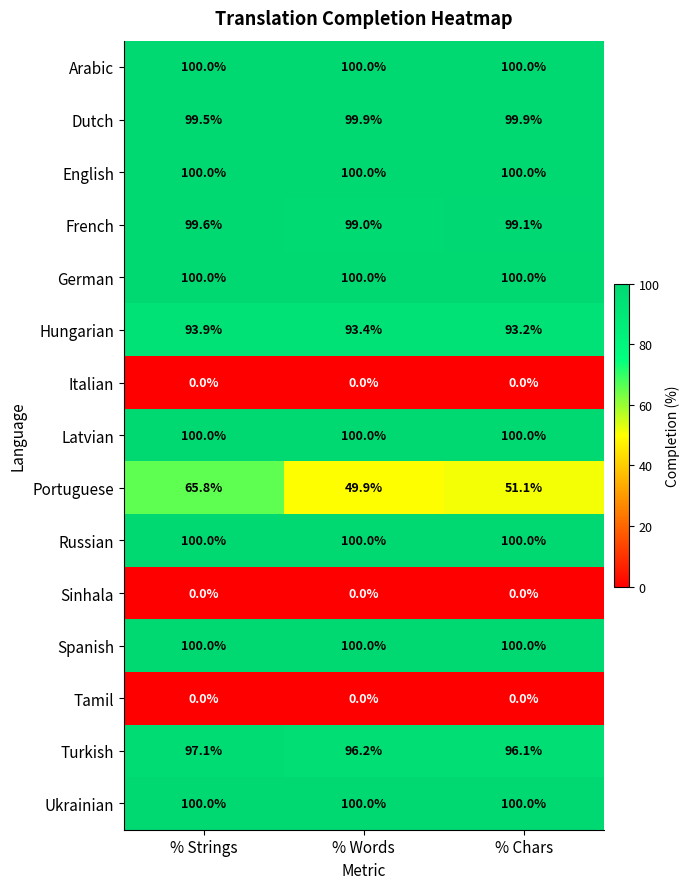

What is the average value of the English series?

100.0